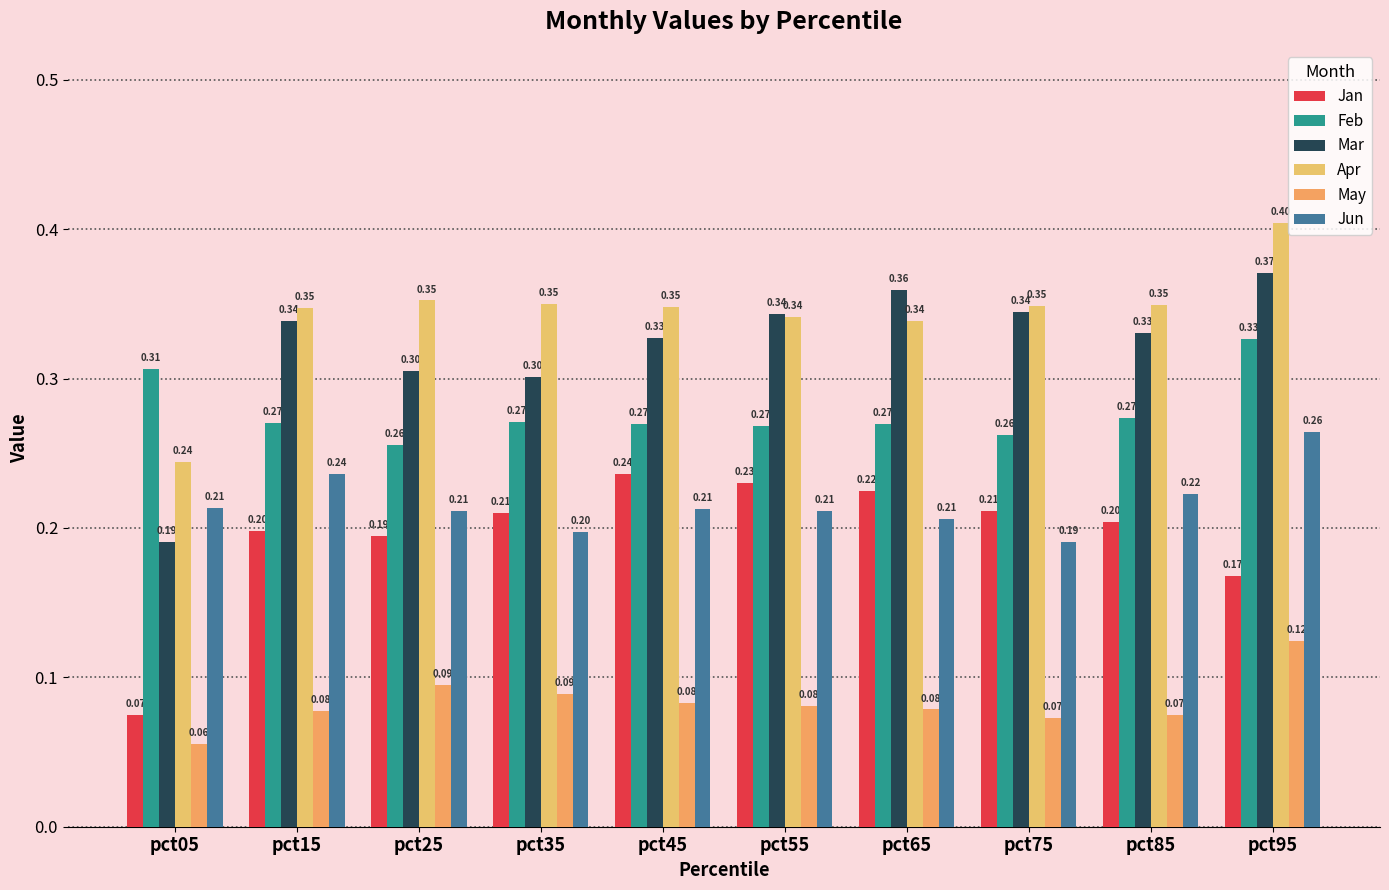

Where is Apr nearest to the value 0?

pct05